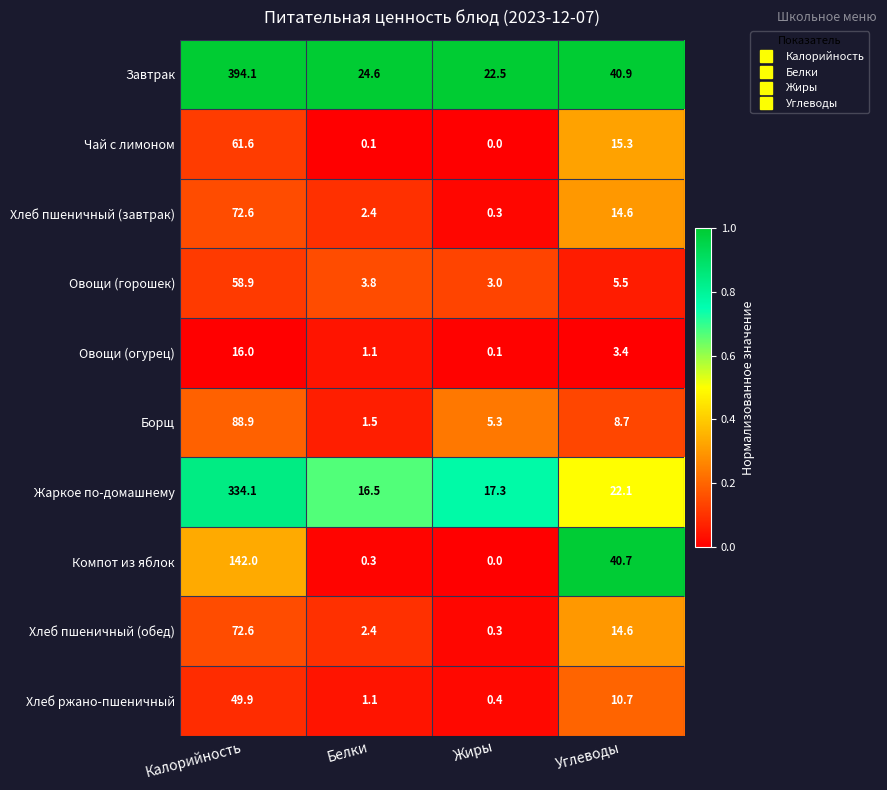

List the labels in order of Завтрак value, smallest first.

Жиры, Белки, Углеводы, Калорийность